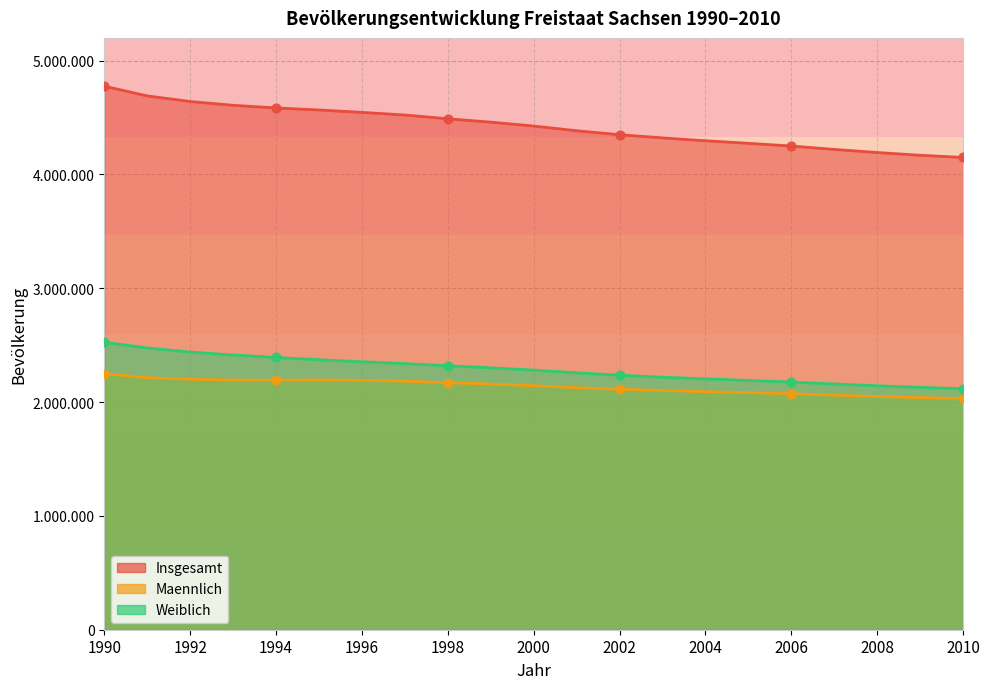

Is the value of Maennlich at 2009 greater than the value of Weiblich at 1993?

No